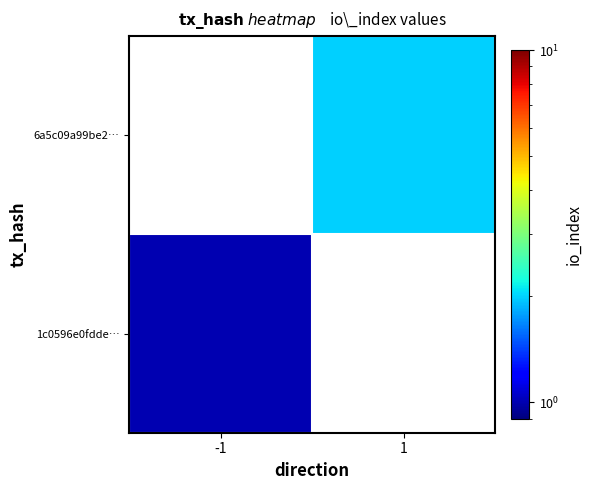

List the series in order of their overall mean, lowest first.

1c0596e0fdde…, 6a5c09a99be2…